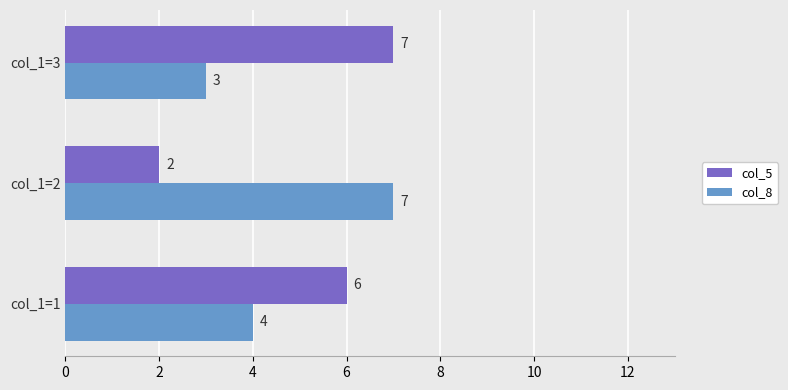

Is the value of col_5 at col_1=3 greater than the value of col_8 at col_1=1?

Yes